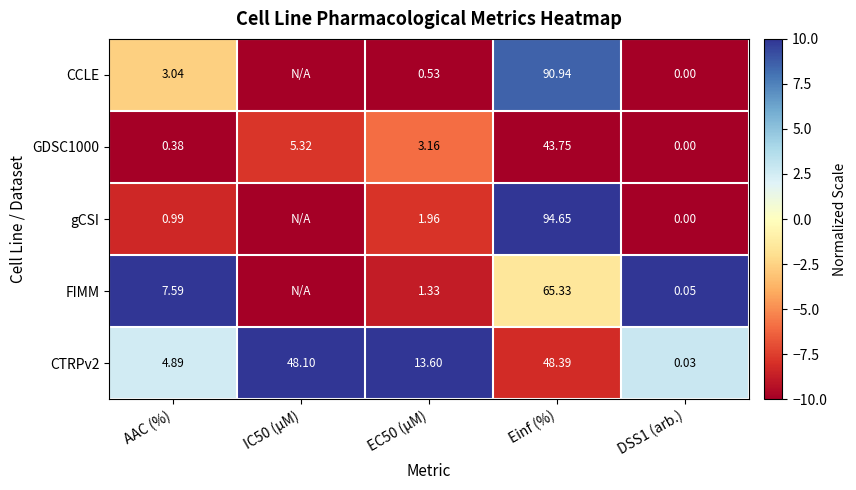

Is the value of CCLE at Einf (%) greater than the value of CTRPv2 at AAC (%)?

Yes